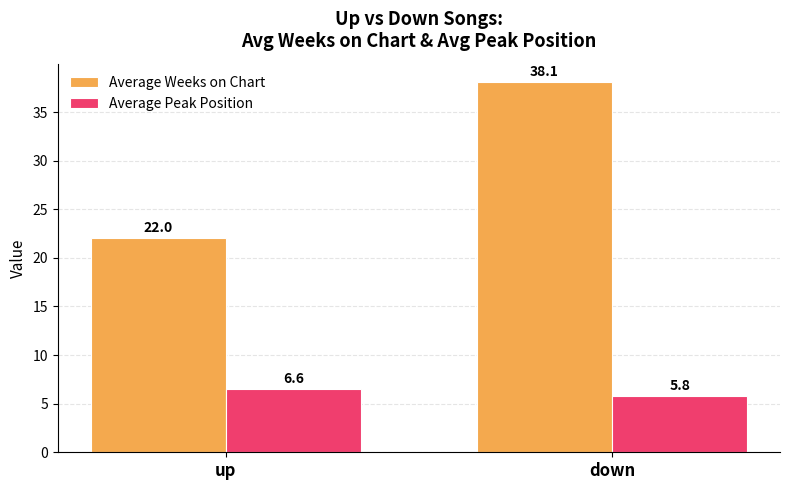

What is the label of the 2nd bar from the left?

down